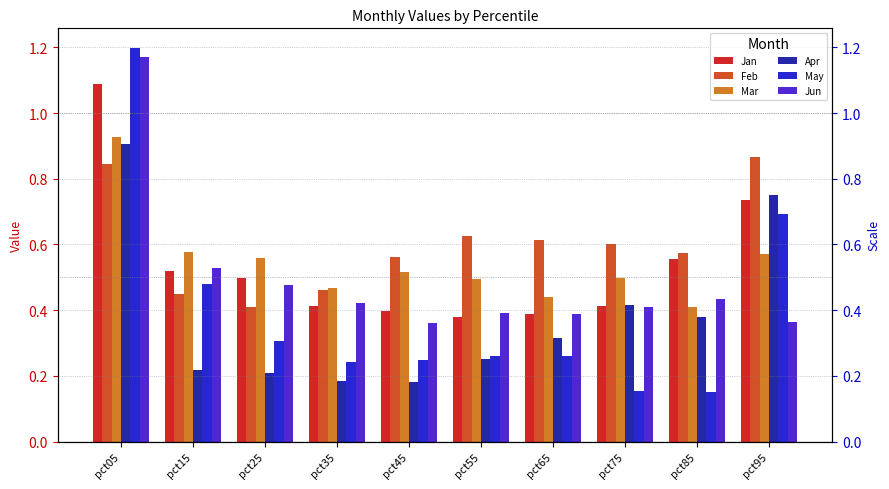

True or false: May has a value of 0.4 at pct95.

False